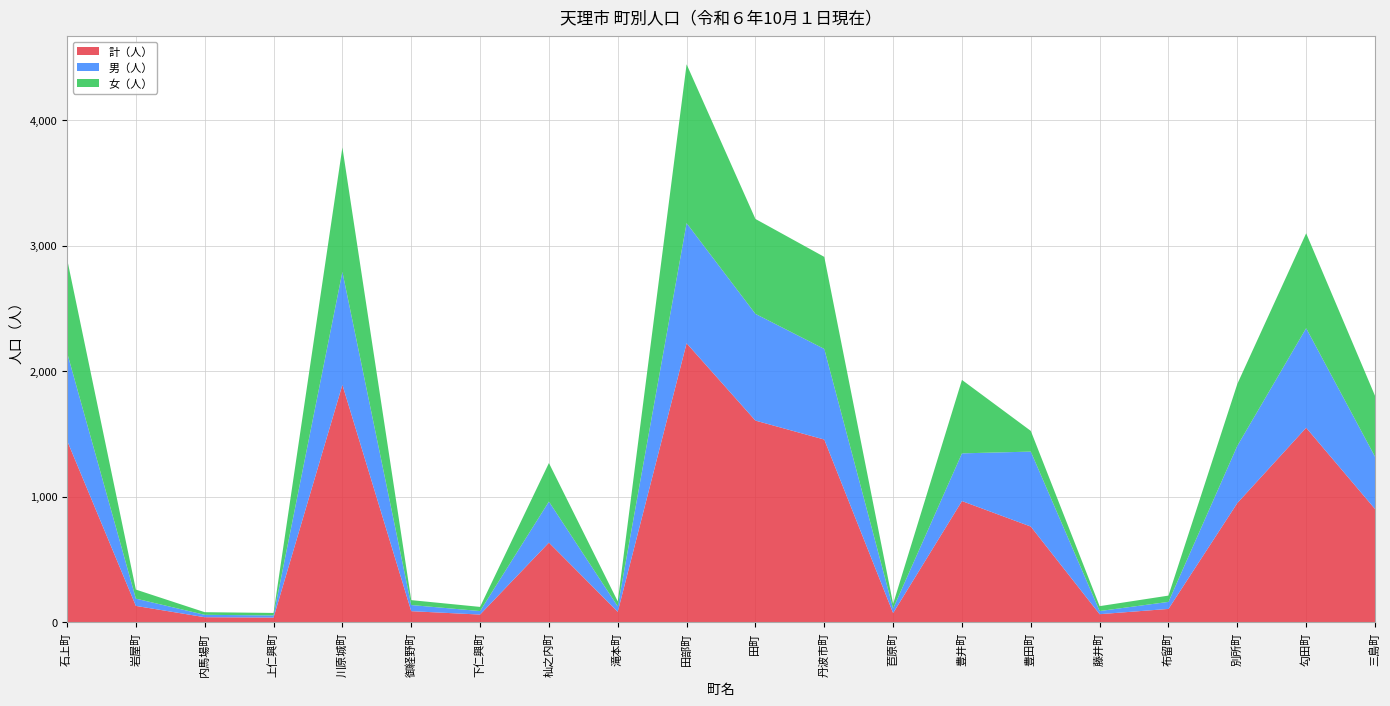

Reading left to right, what are all the values shown in this chart?

計（人）: 1448	130	40	37	1891	88	61	634	83	2222	1606	1455	73	965	762	64	106	949	1549	902
男（人）: 701	58	19	17	900	49	28	327	43	957	850	722	36	380	597	25	56	456	793	417
女（人）: 747	72	21	20	991	39	33	307	40	1265	756	733	37	585	165	39	50	493	756	485